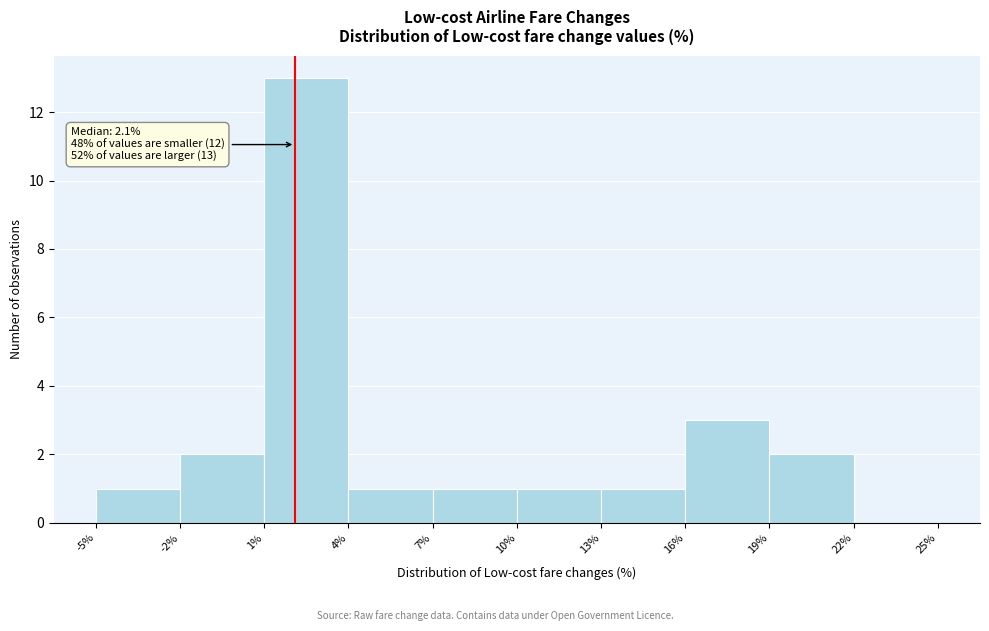

Which range on the x-axis has the tallest bar?

1% to 4%